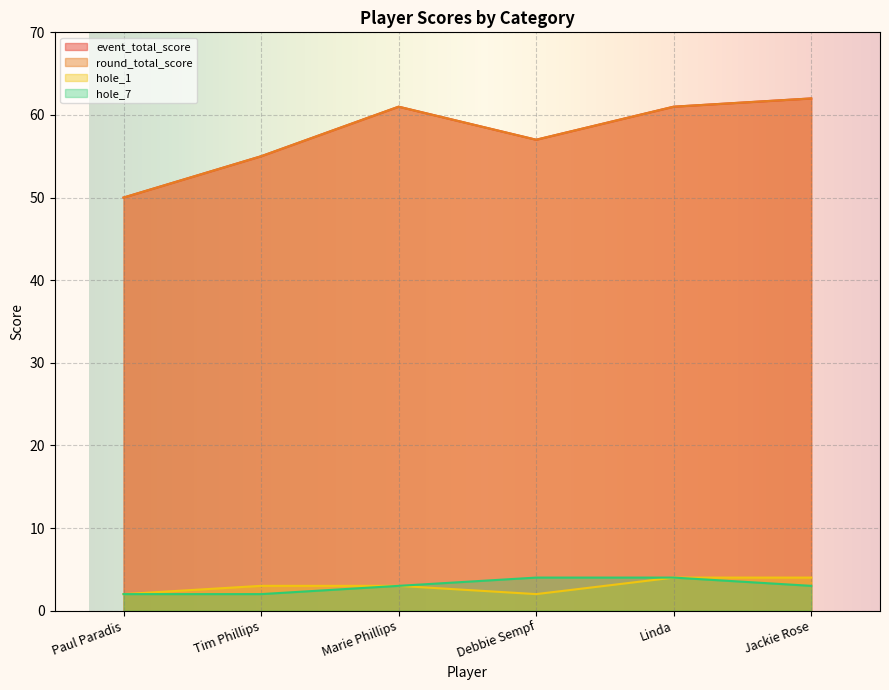

At how many categories does at least one series exceed 44?

6